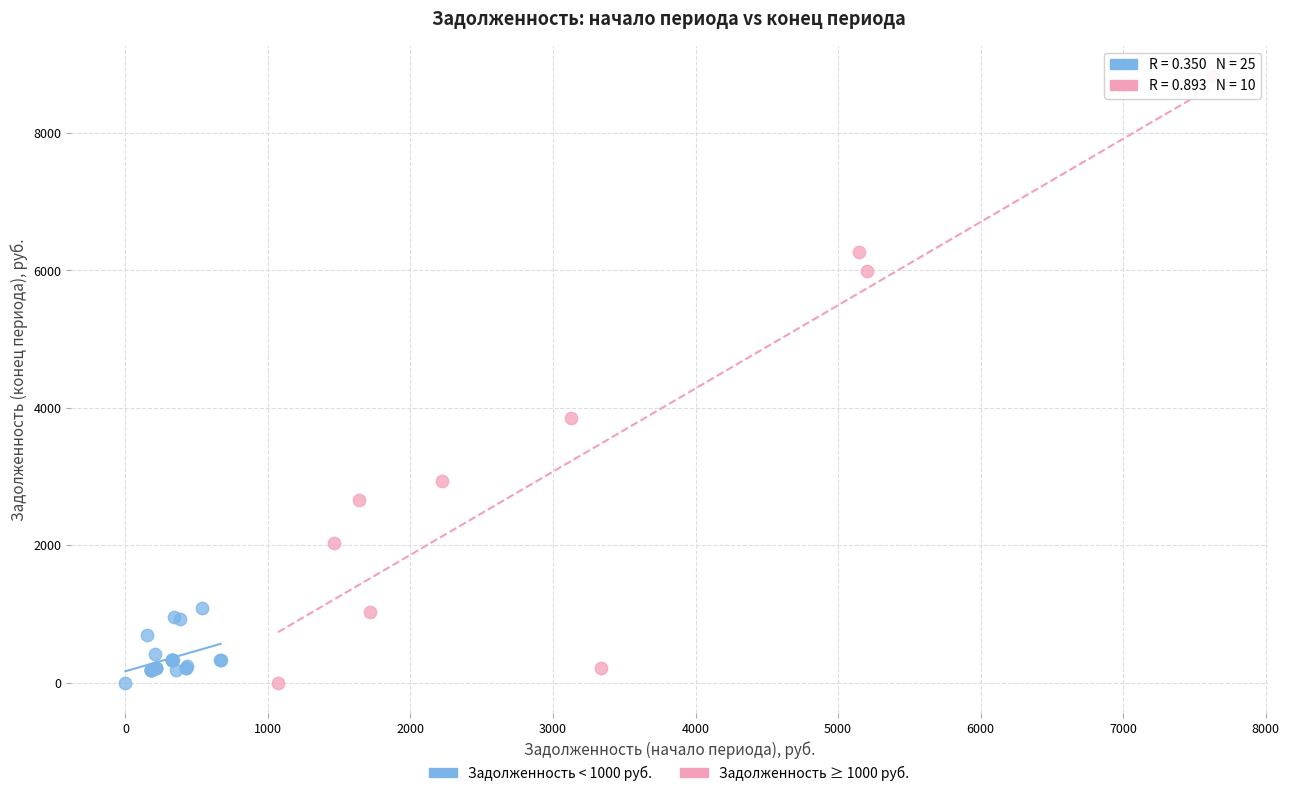

Which series contains the highest Y value?

Задолженность ≥ 1000 руб.